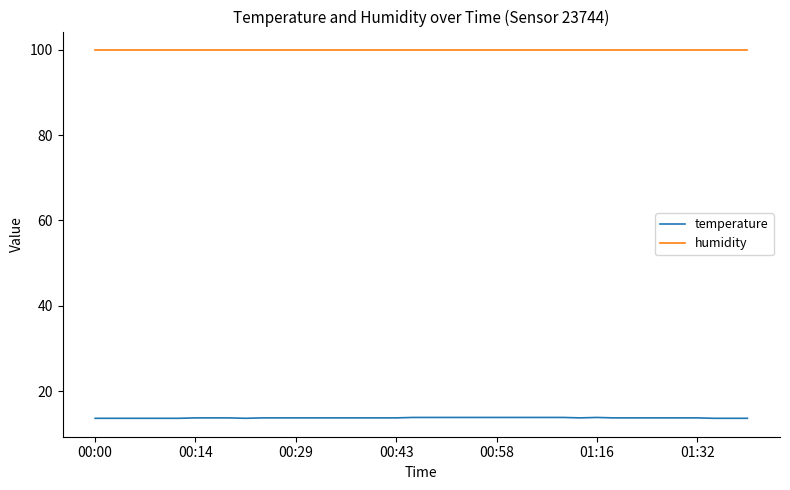

Which series has the largest range (max minus min)?

temperature